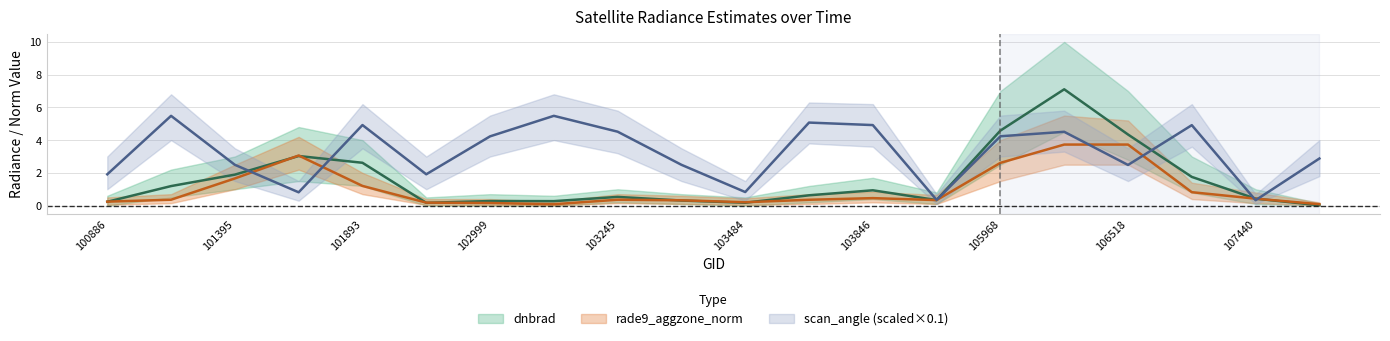

Is it true that scan_angle equals 0.5 at 107440?

False